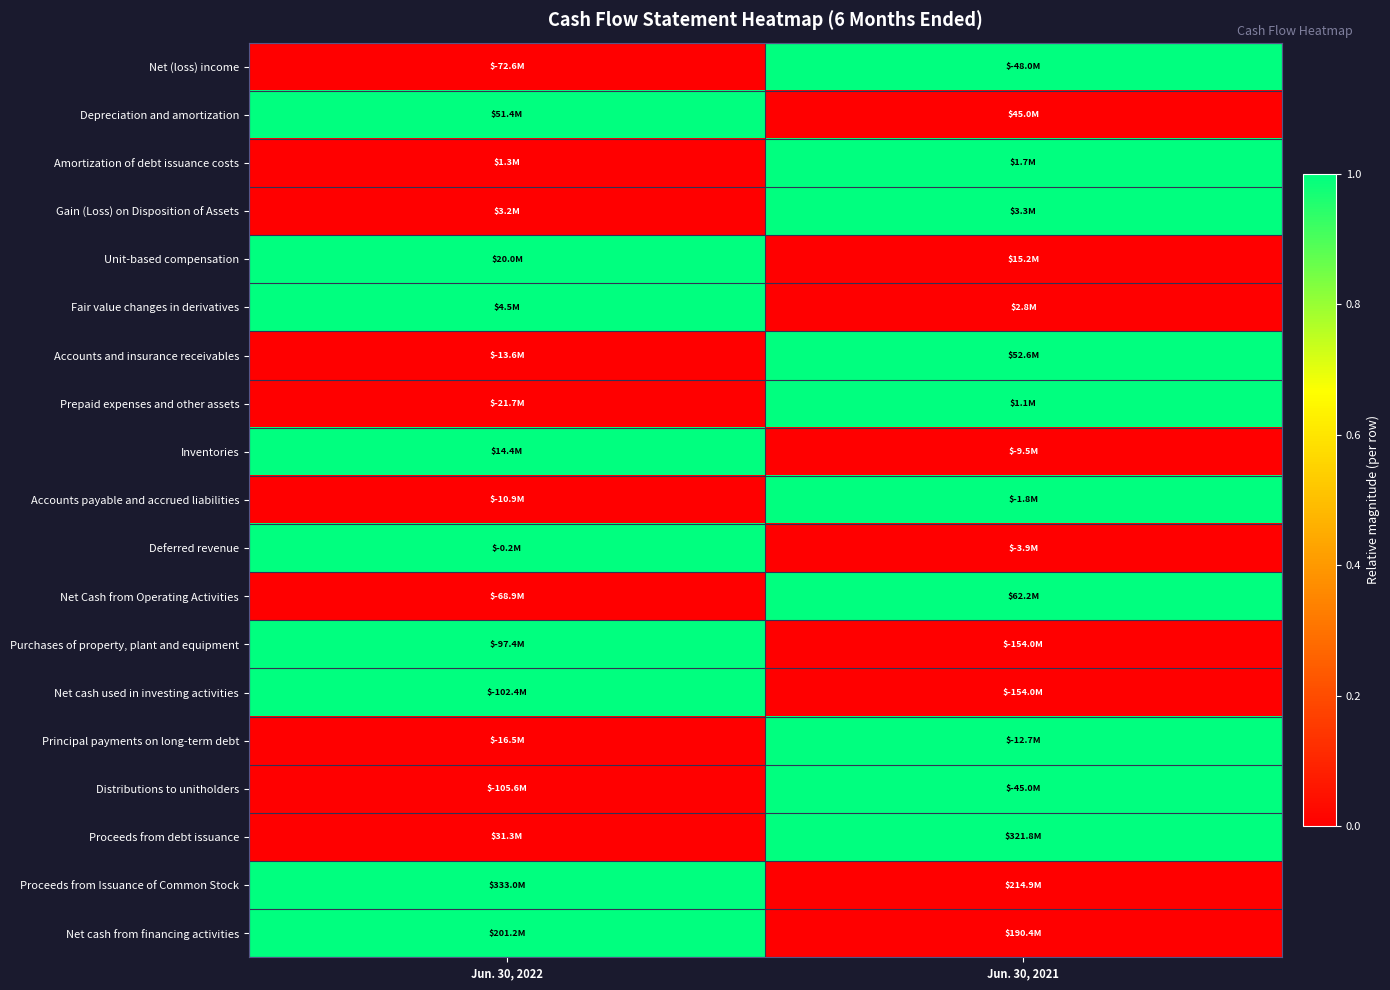

Reading left to right, extract all data points from this chart.

Net (loss) income: Jun. 30, 2022=0	Jun. 30, 2021=1
Depreciation and amortization: Jun. 30, 2022=1	Jun. 30, 2021=0
Amortization of debt issuance costs: Jun. 30, 2022=0	Jun. 30, 2021=1
Gain (Loss) on Disposition of Assets: Jun. 30, 2022=0	Jun. 30, 2021=1
Unit-based compensation: Jun. 30, 2022=1	Jun. 30, 2021=0
Fair value changes in derivatives: Jun. 30, 2022=1	Jun. 30, 2021=0
Accounts and insurance receivables: Jun. 30, 2022=0	Jun. 30, 2021=1
Prepaid expenses and other assets: Jun. 30, 2022=0	Jun. 30, 2021=1
Inventories: Jun. 30, 2022=1	Jun. 30, 2021=0
Accounts payable and accrued liabilities: Jun. 30, 2022=0	Jun. 30, 2021=1
Deferred revenue: Jun. 30, 2022=1	Jun. 30, 2021=0
Net Cash from Operating Activities: Jun. 30, 2022=0	Jun. 30, 2021=1
Purchases of property, plant and equipment: Jun. 30, 2022=1	Jun. 30, 2021=0
Net cash used in investing activities: Jun. 30, 2022=1	Jun. 30, 2021=0
Principal payments on long-term debt: Jun. 30, 2022=0	Jun. 30, 2021=1
Distributions to unitholders: Jun. 30, 2022=0	Jun. 30, 2021=1
Proceeds from debt issuance: Jun. 30, 2022=0	Jun. 30, 2021=1
Proceeds from Issuance of Common Stock: Jun. 30, 2022=1	Jun. 30, 2021=0
Net cash from financing activities: Jun. 30, 2022=1	Jun. 30, 2021=0